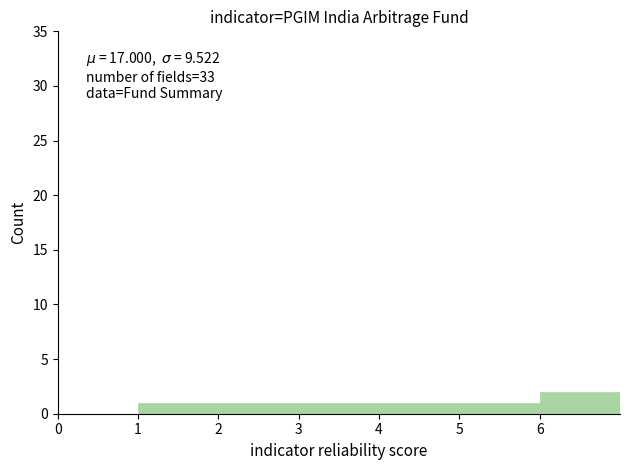

Over which range of the x-axis is the bar tallest?

6 to 7